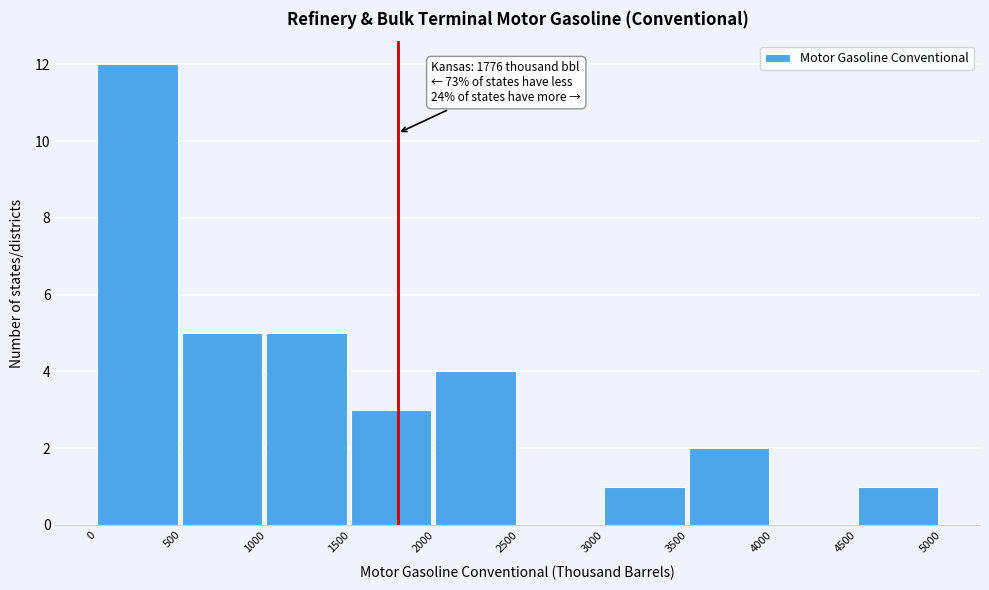

Which range on the x-axis has the tallest bar?

0 to 500